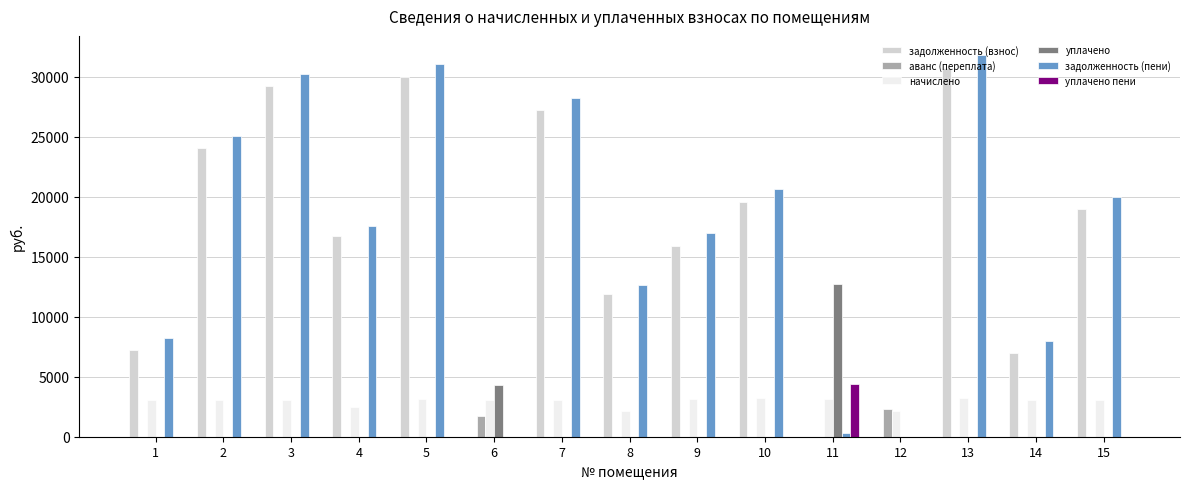

Which series has the widest spread of values?

задолженность (пени)